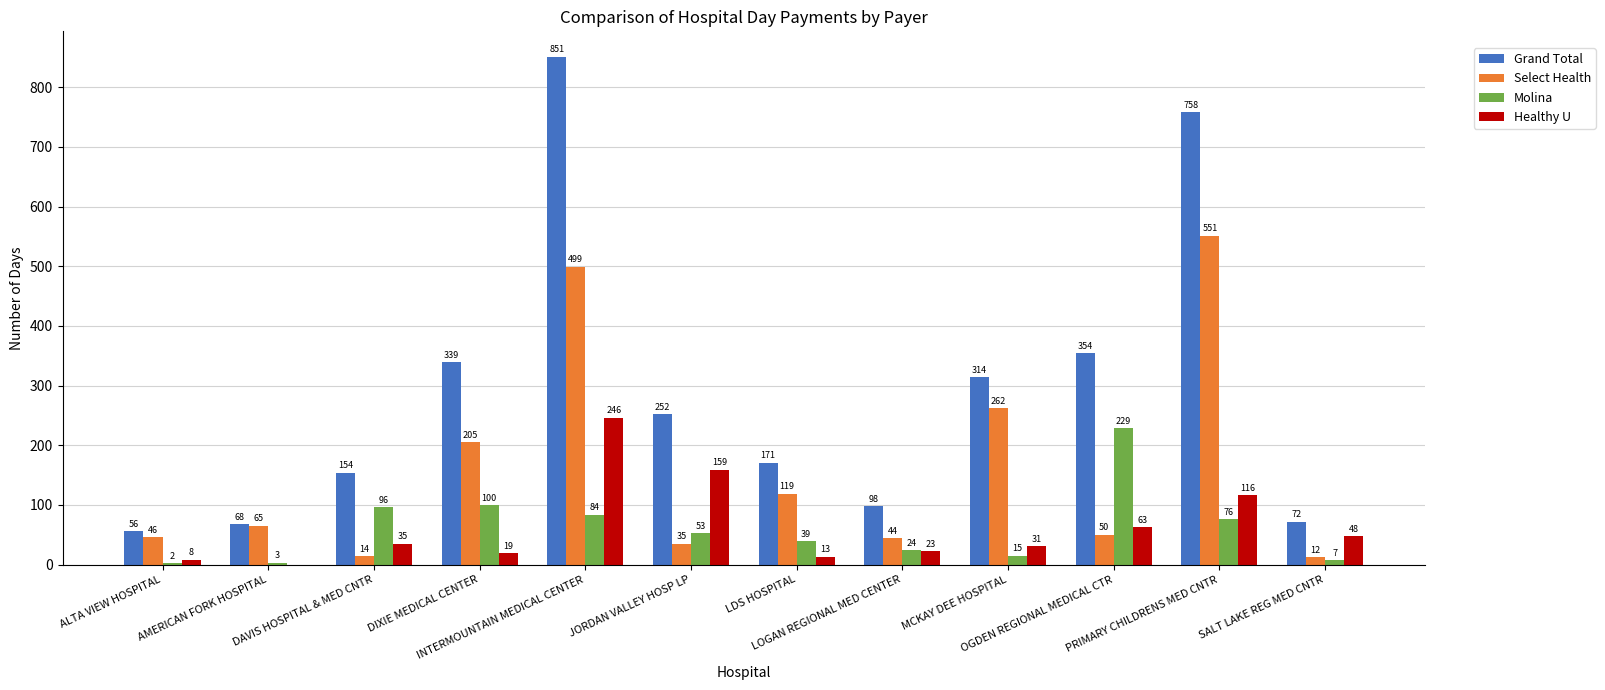

What is the sum of all Select Health values?

1902